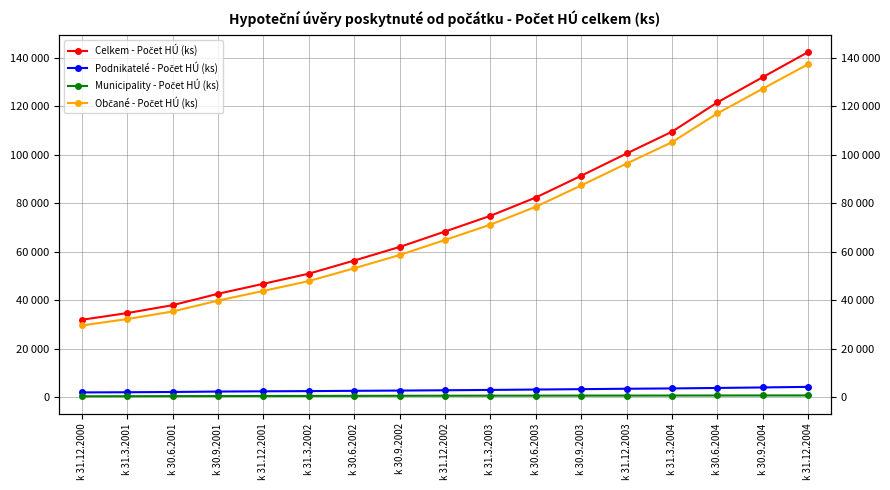

The value of Občané - Počet HÚ (ks) at k 31.3.2002 is 47874. True or false?

True